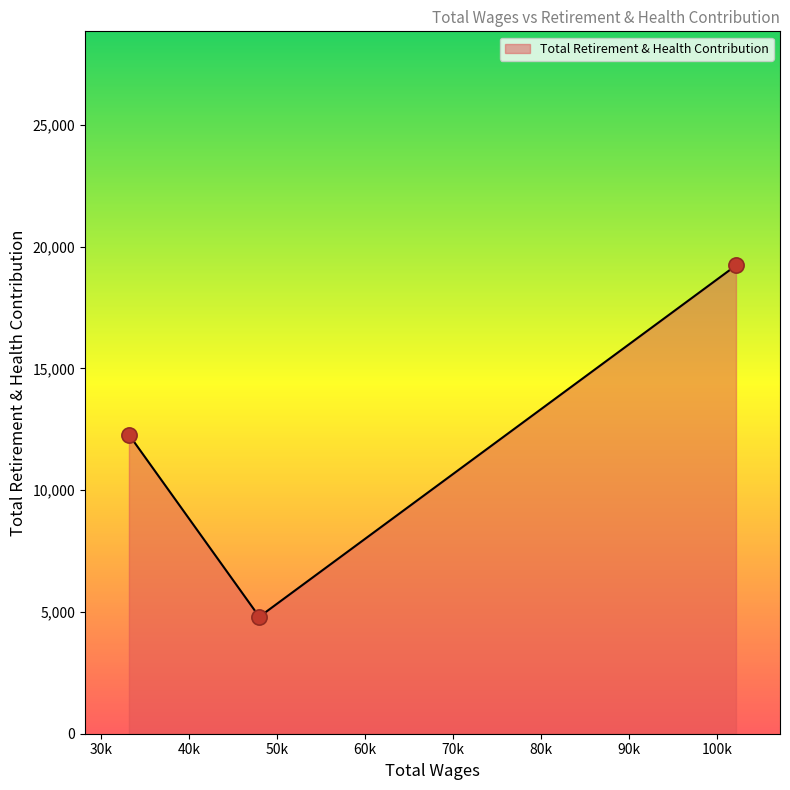

Between 48000.0 and 102138.0, which is larger?

102138.0